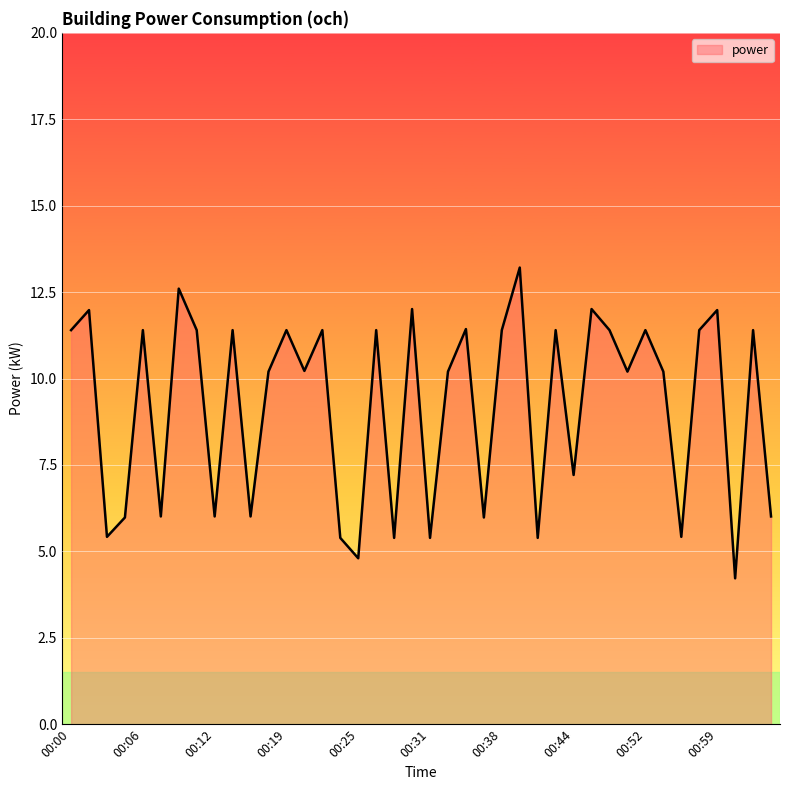

What is the difference between the maximum and minimum values?

9.0